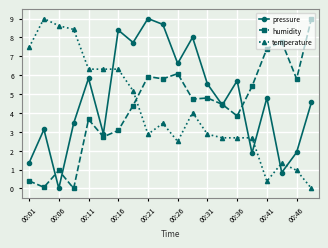

How many times do humidity and temperature cross each other?

1